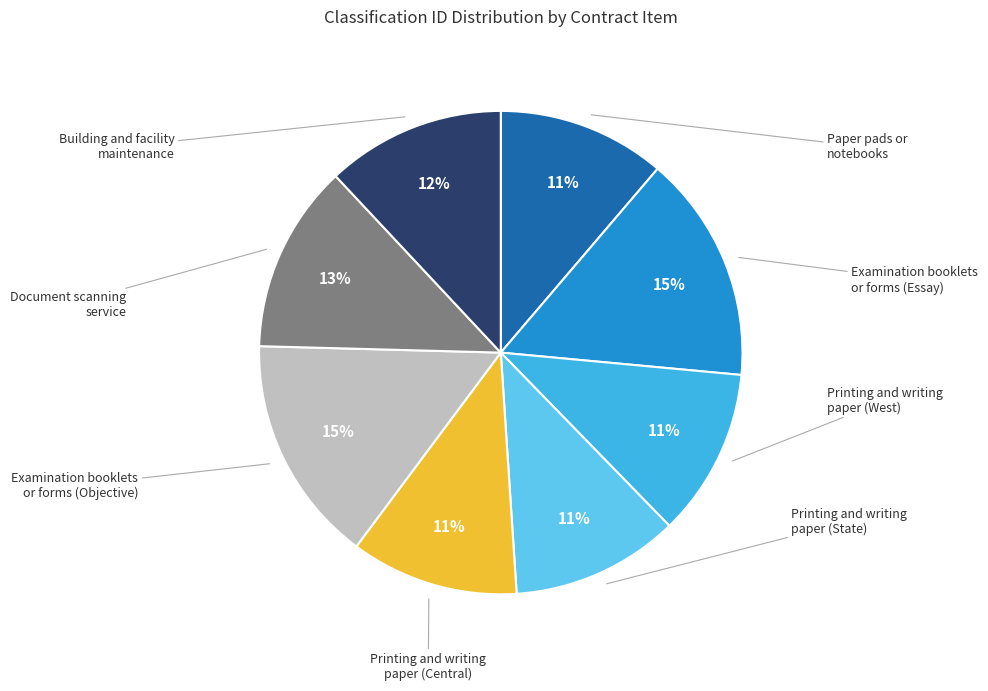

To the nearest percent, what is the difference between the largest and smallest slice percentages?

4%